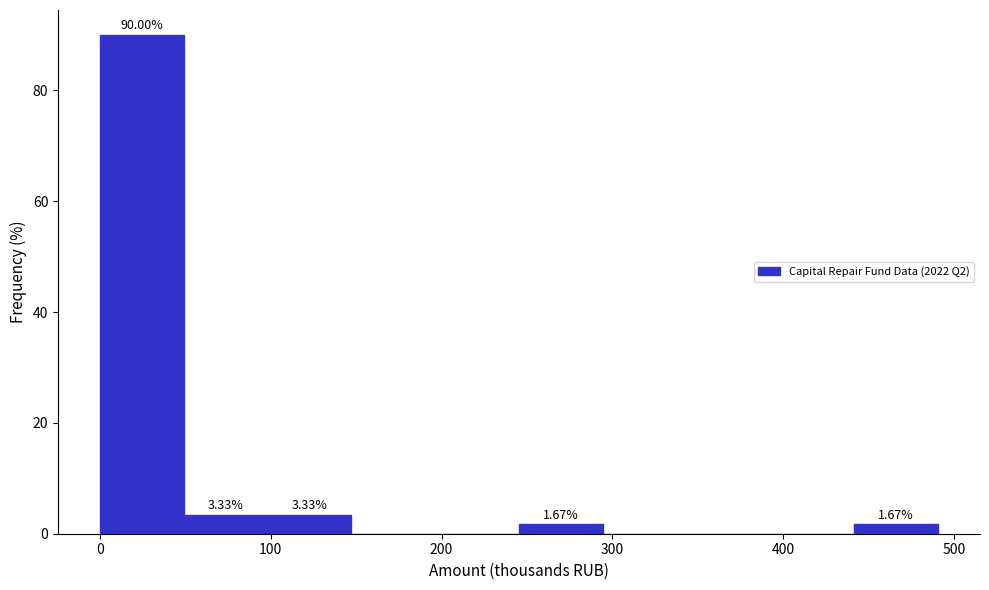

Over which range of the x-axis is the bar tallest?

0 to 50